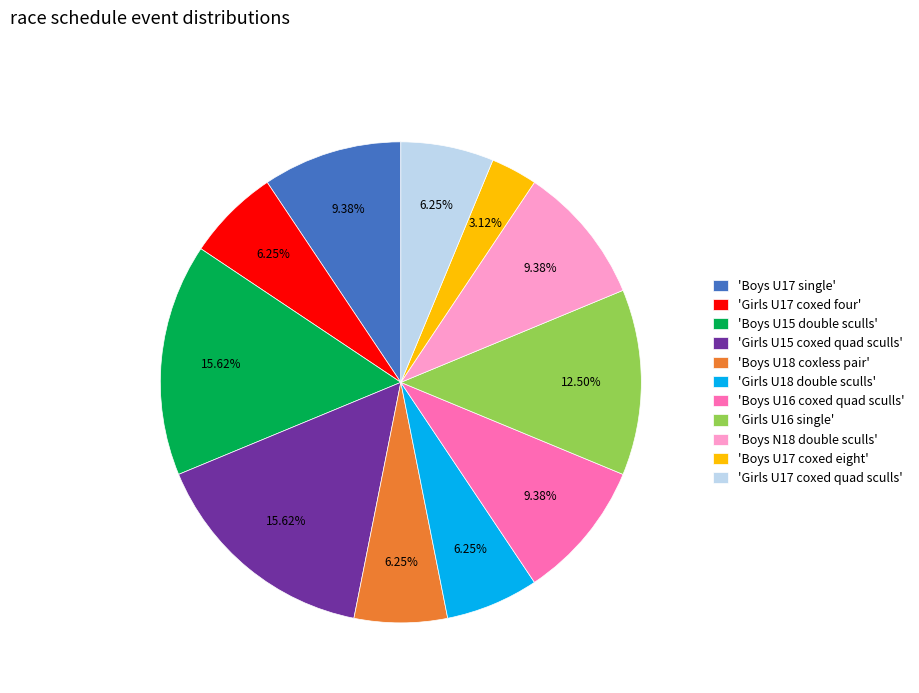

Approximately how many times larger is the value at 'Girls U16 single' compared to 'Girls U17 coxed four'?

2.0